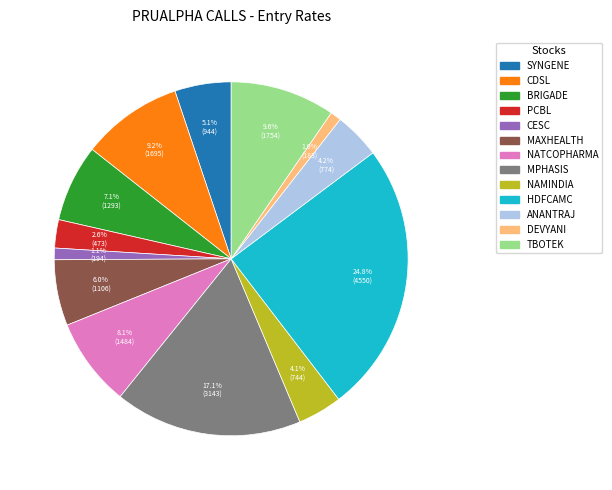

To the nearest percent, what is the average slice percentage?

8%